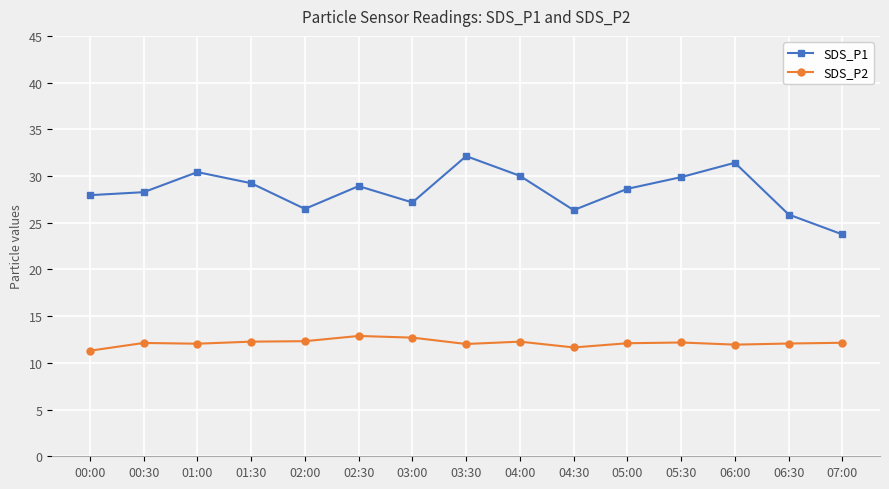

At which category is the sum across all series the highest?

03:30